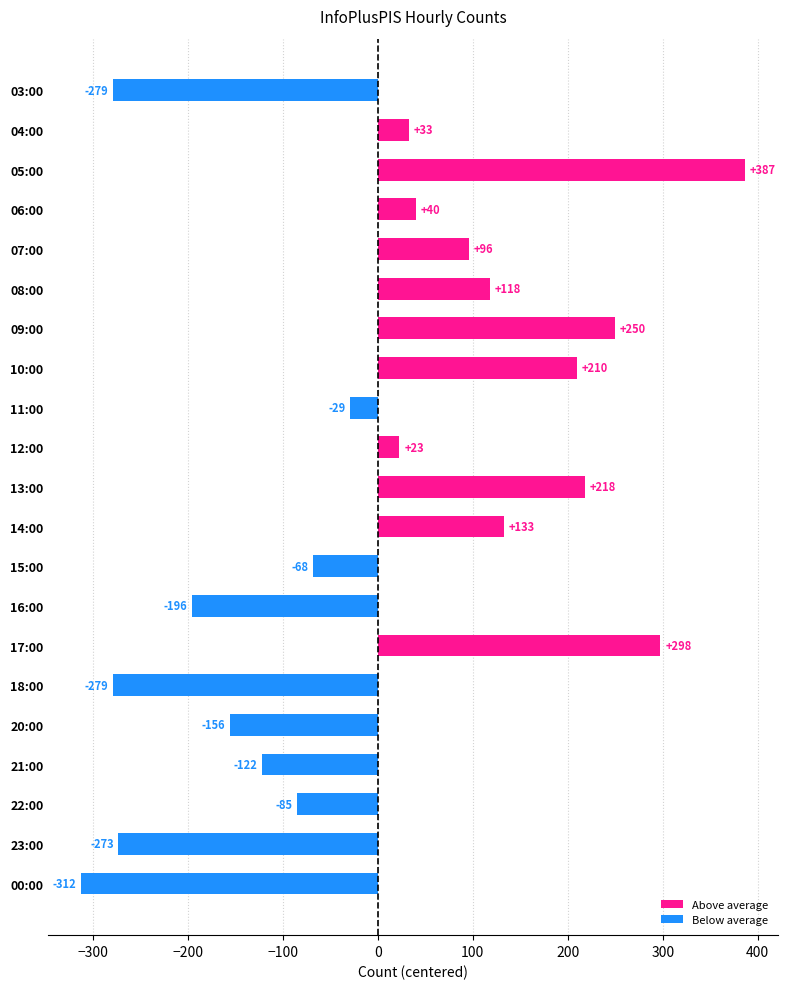

How many values are below zero?

10